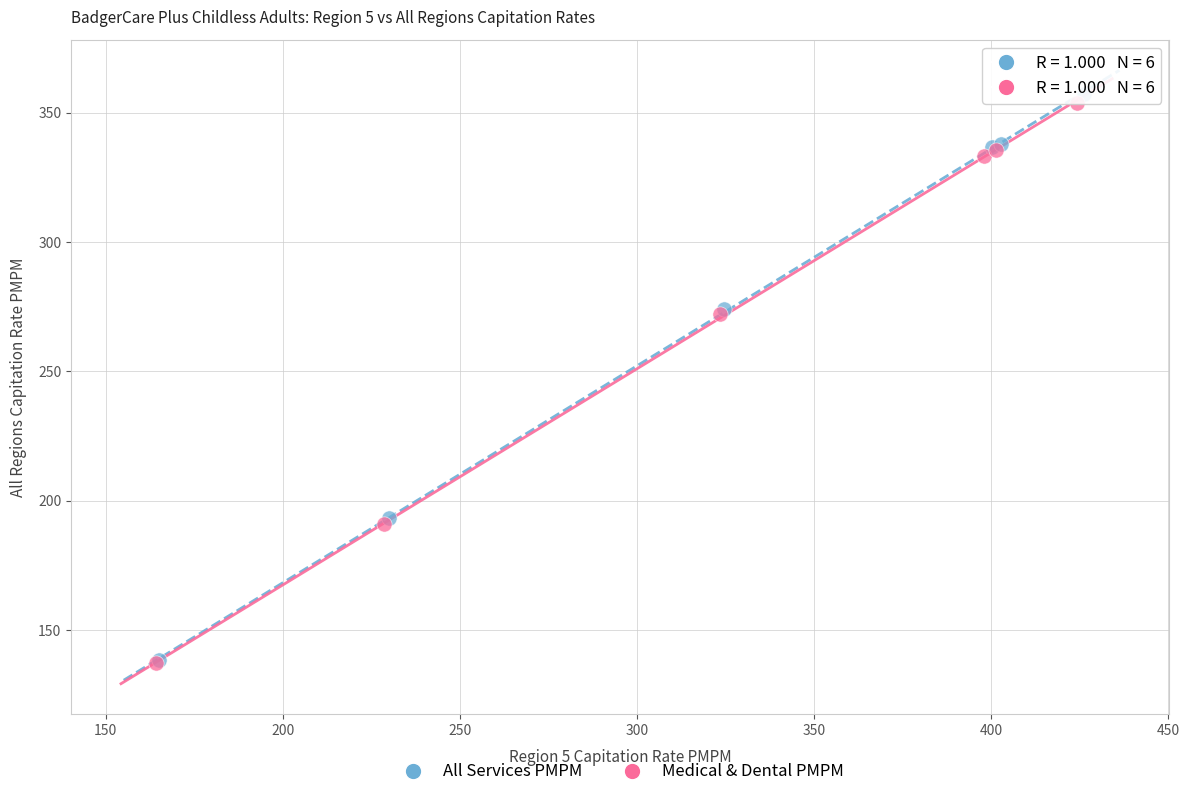

Which series has the largest Y range (max minus min)?

All Services PMPM